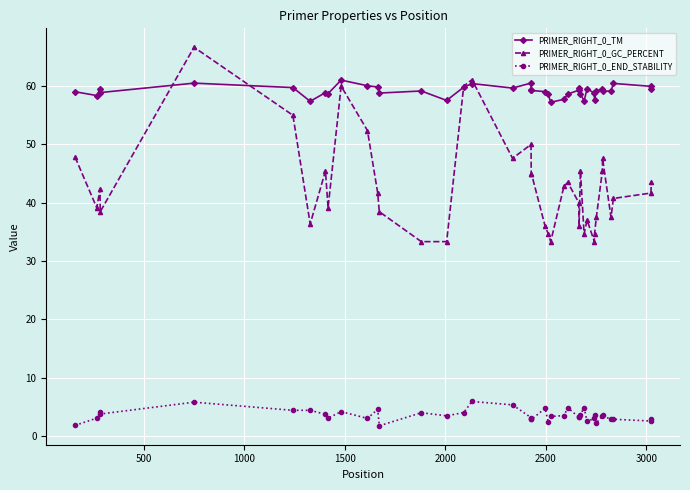

True or false: PRIMER_RIGHT_0_TM has more than 1 points higher than both neighbors.

True